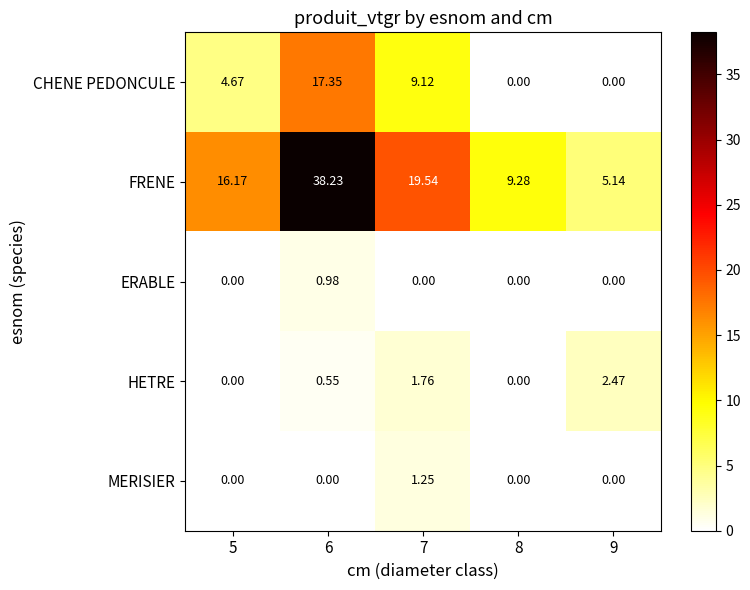

Which series has the largest total across all categories?

FRENE